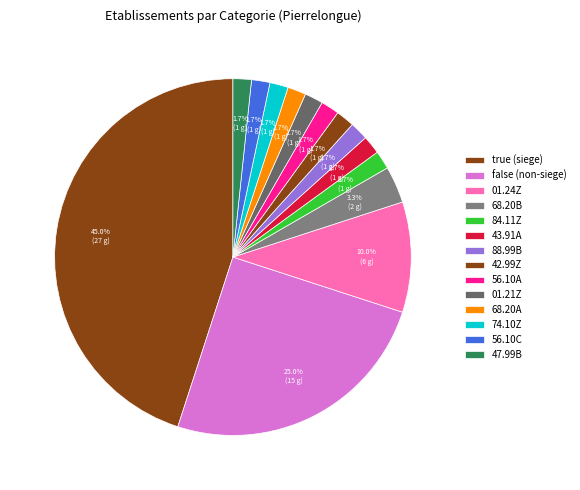

Count the number of slices in the pie.

14